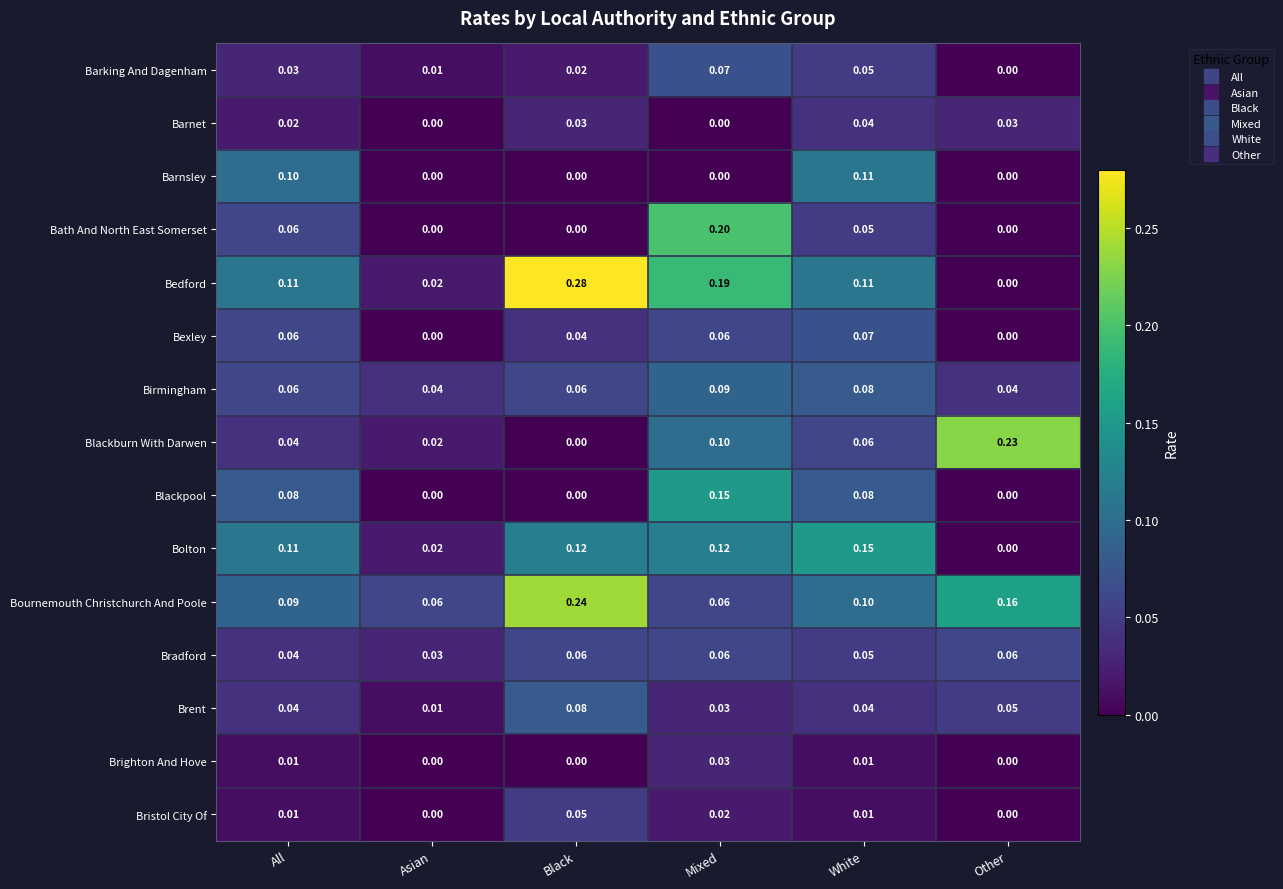

Is the value of Barnsley at All greater than the value of Bexley at Asian?

Yes